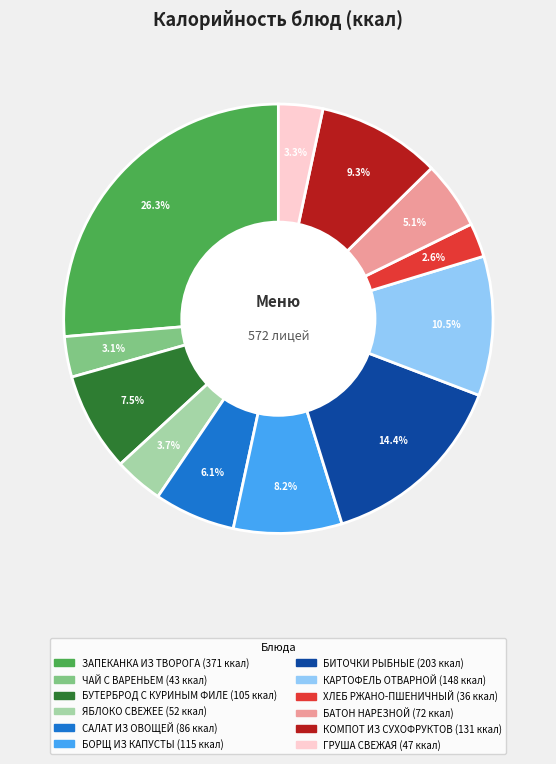

Is there any slice that represents more than half of the pie?

No